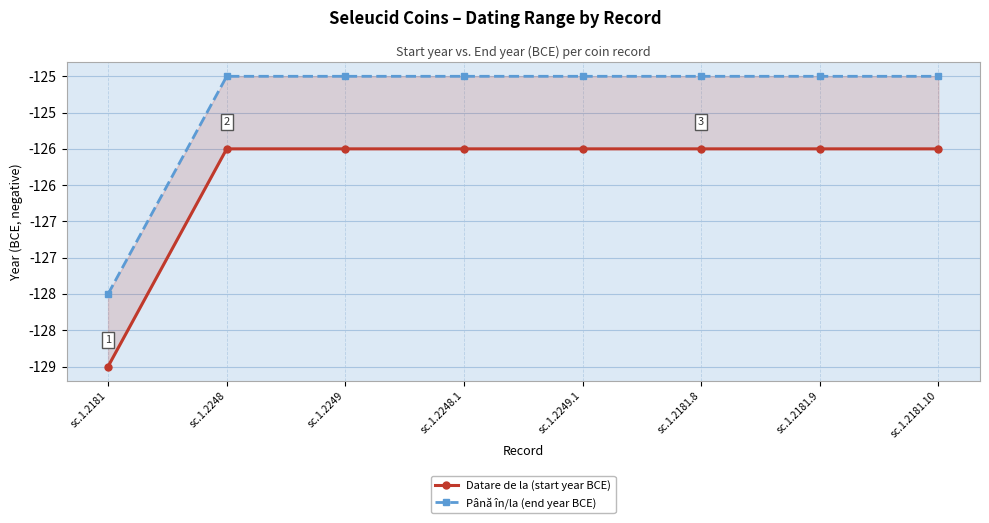

Count the number of data series in this chart.

2